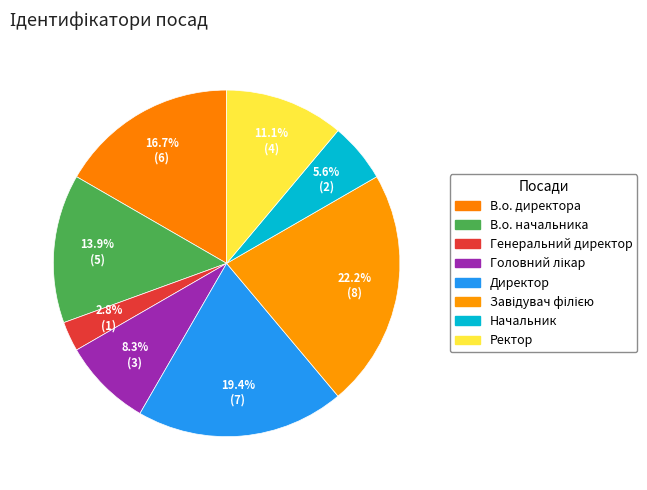

Is there a majority slice in this chart?

No